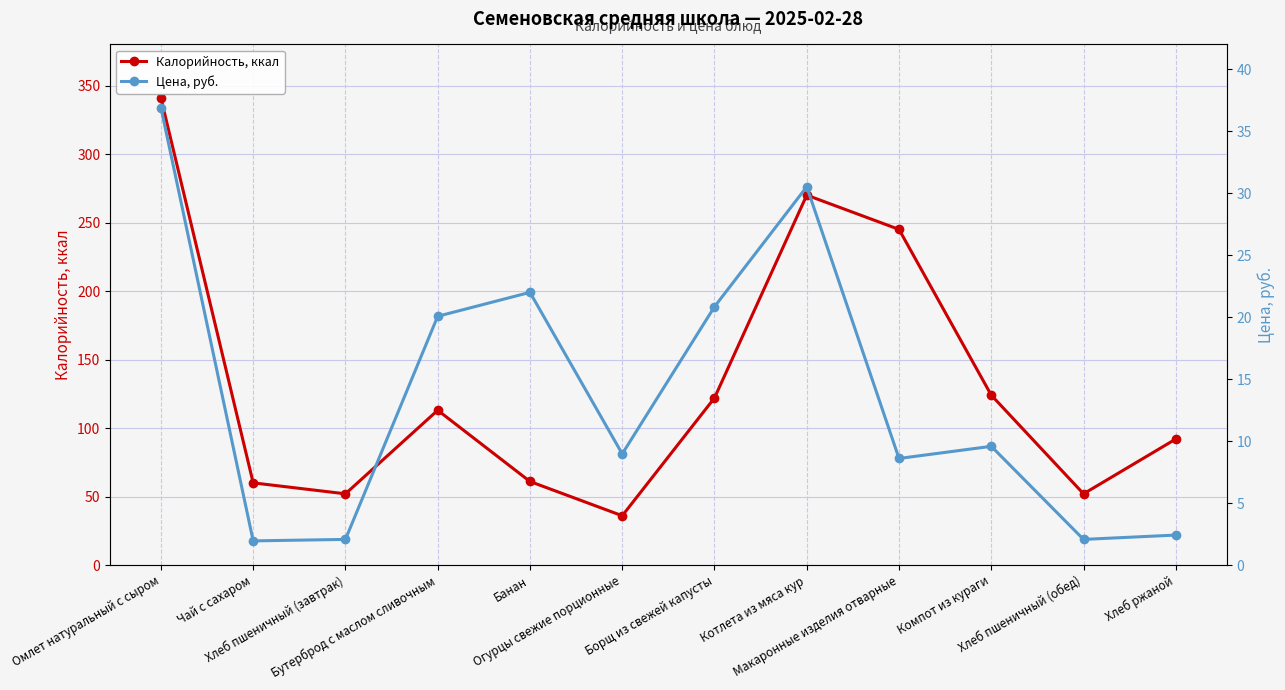

At which label is Калорийность, ккал closest to 188?

Макаронные изделия отварные